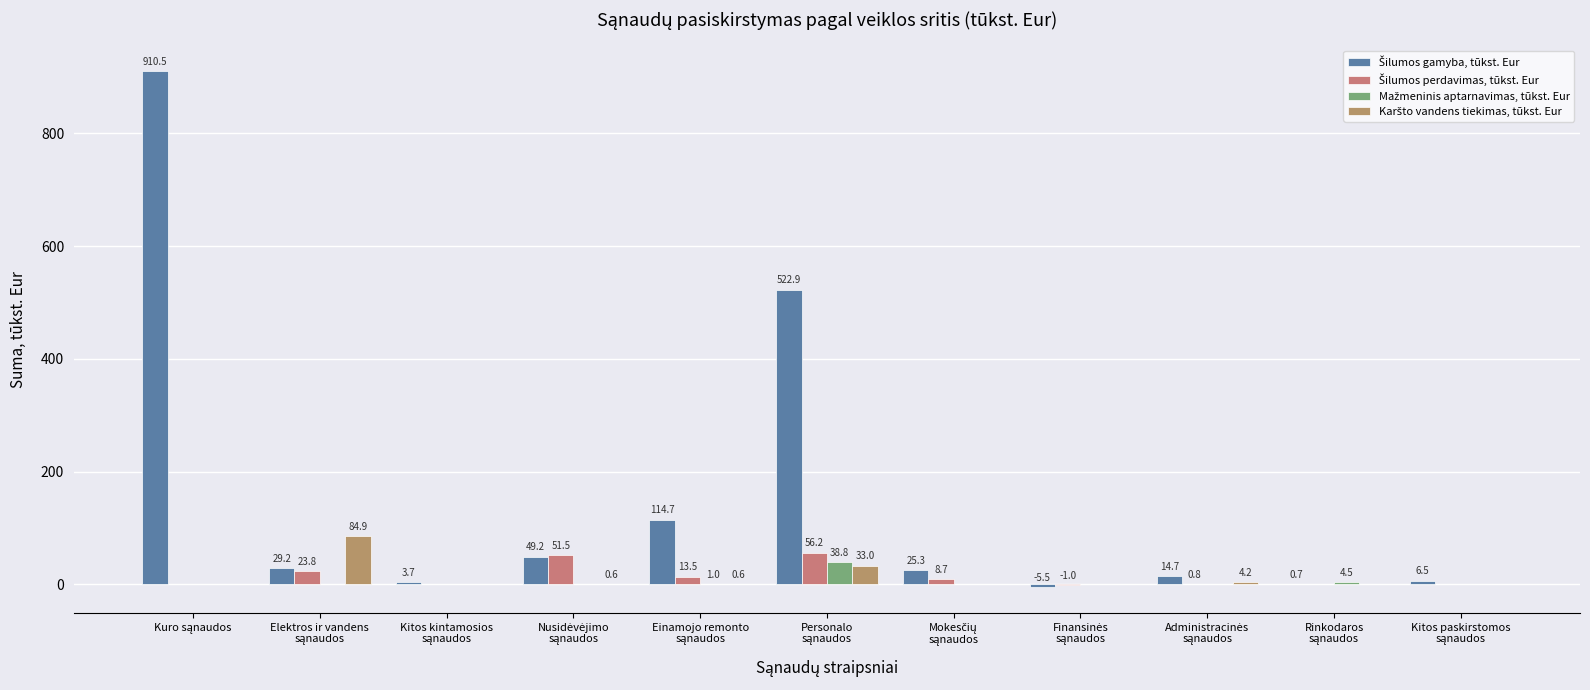

Count the number of data series in this chart.

4